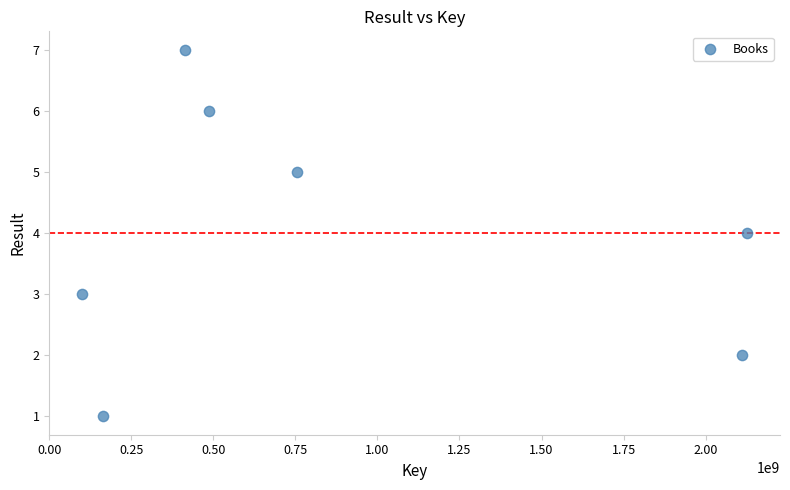

What is the range of Y values (max minus min)?

6